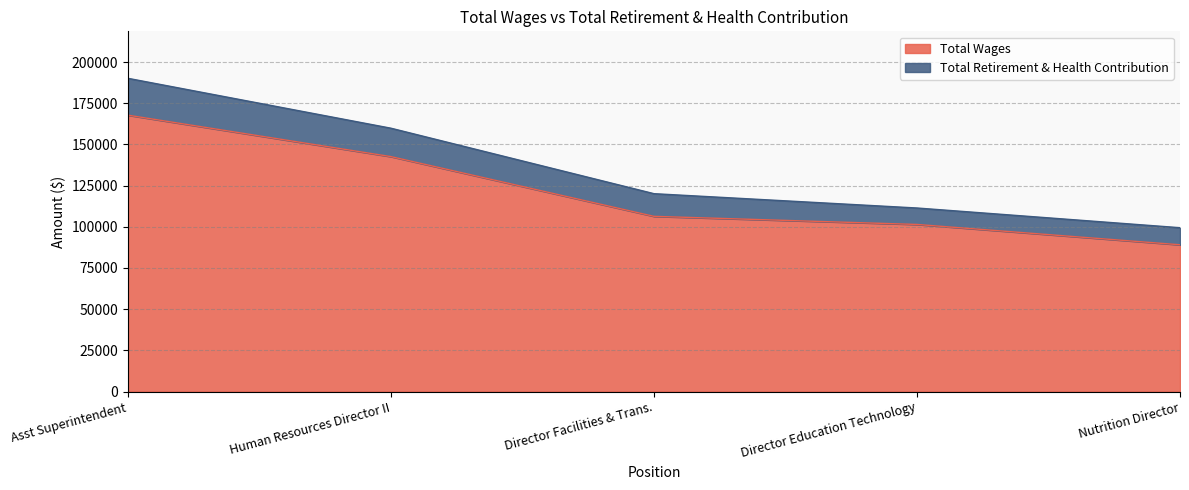

Between Asst Superintendent and Human Resources Director II, which is larger?

Asst Superintendent